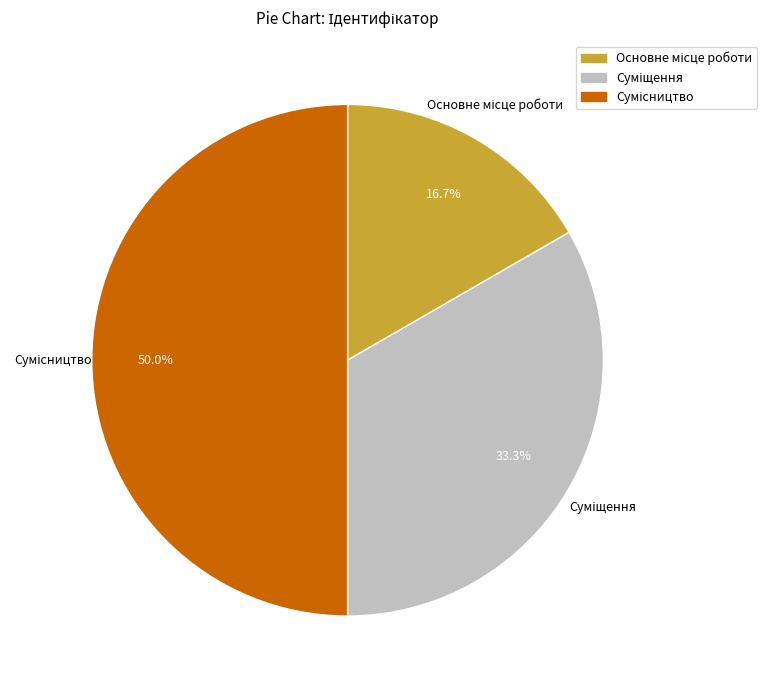

Is the sum of Суміщення and Сумісництво greater than half?

Yes